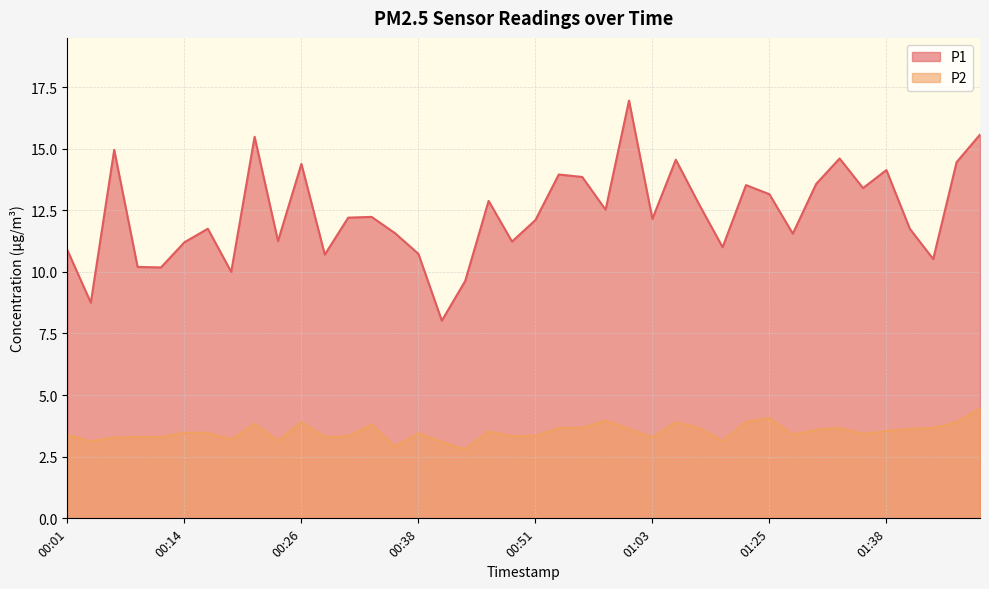

How many interior local peaks does the P1 series have?

12